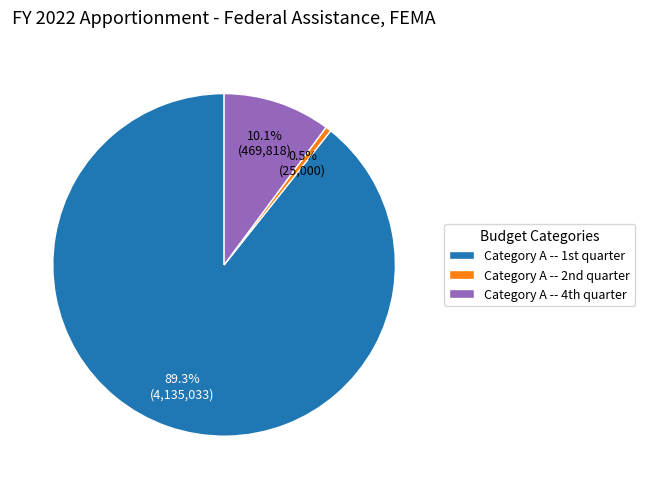

How many segments does this pie chart have?

3